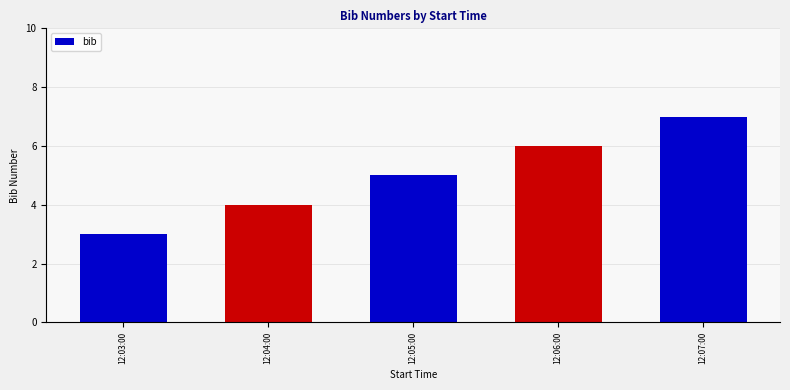

What is the sum of the values at 12:05:00 and 12:06:00?

11